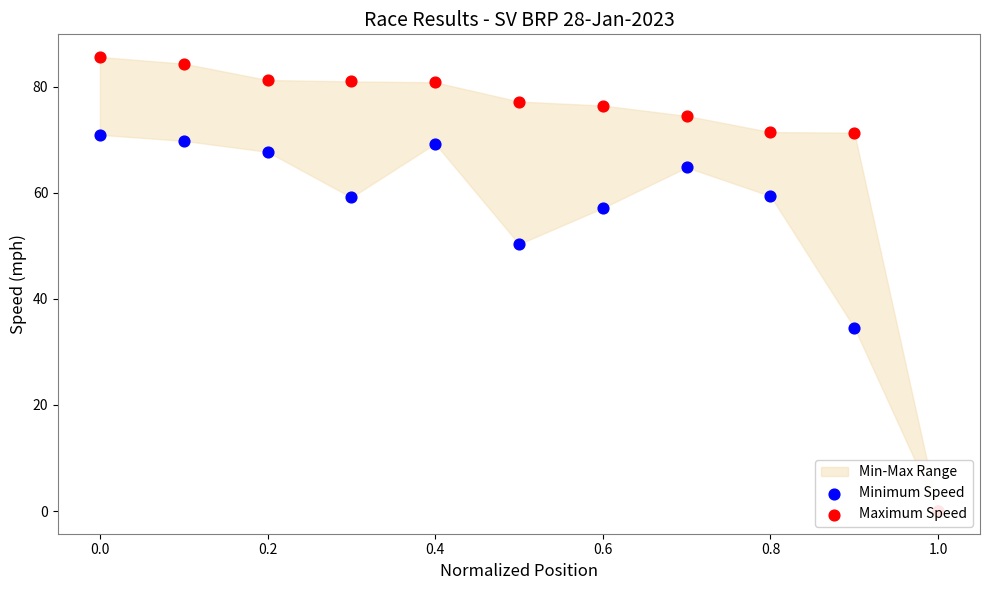

Which series contains the highest Y value?

Maximum Speed